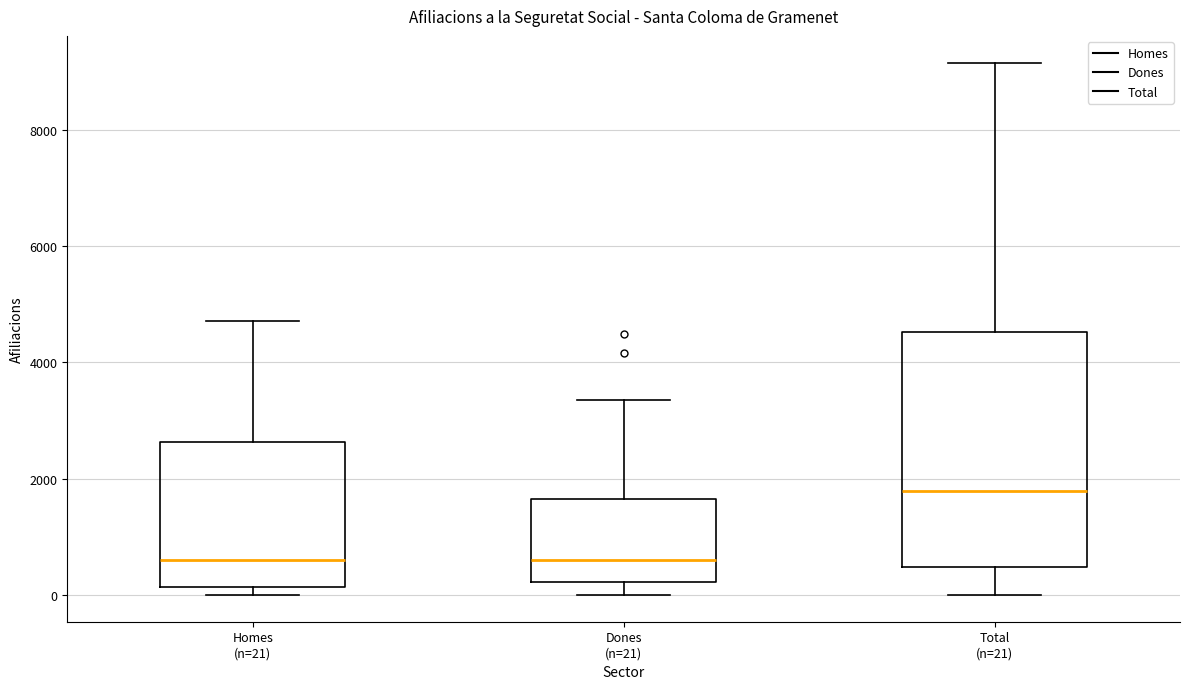

Reading left to right, transcribe this box plot: for each box, give where its median line is, the range the box spans, and where its two whiskers end, as read against the y-axis. The values are not printed on the chart, so give them approximately, as read against the axis.

Homes (n=21): median 600, box 200 to 2600, whiskers 0 to 4800
Dones (n=21): median 600, box 200 to 1600, whiskers 0 to 3400
Total (n=21): median 1800, box 400 to 4600, whiskers 0 to 9200